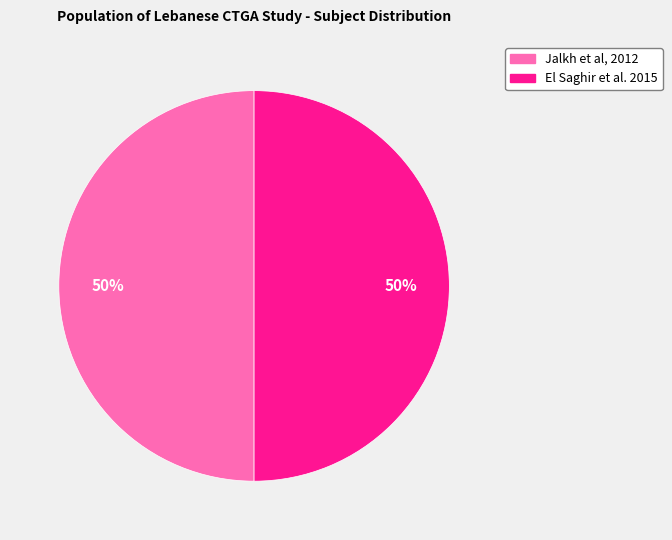

Is it true that El Saghir et al. 2015 is 50% of the pie?

True